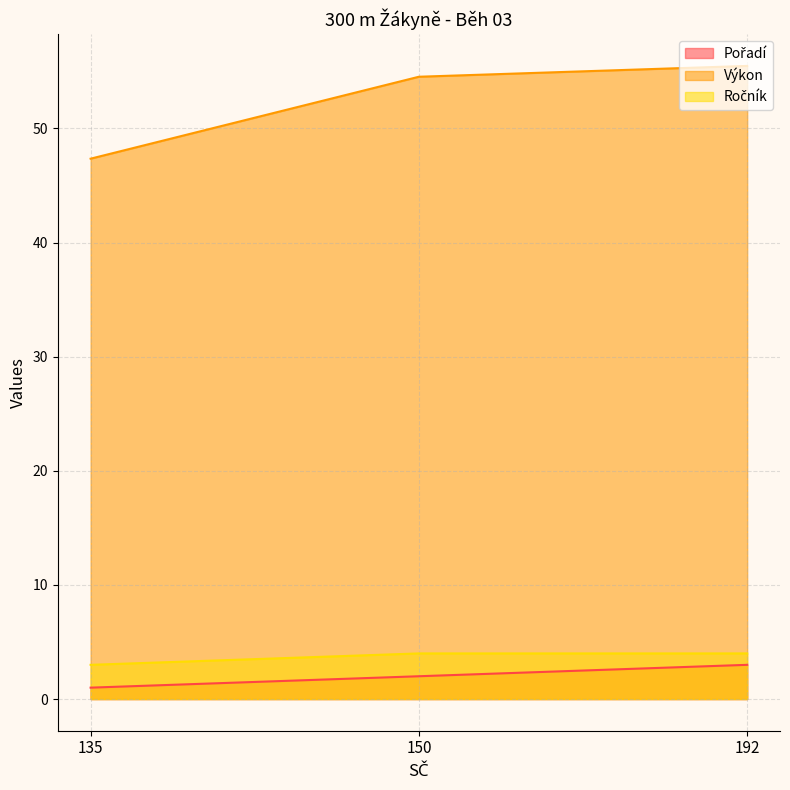

At which label does Výkon reach its minimum?

135